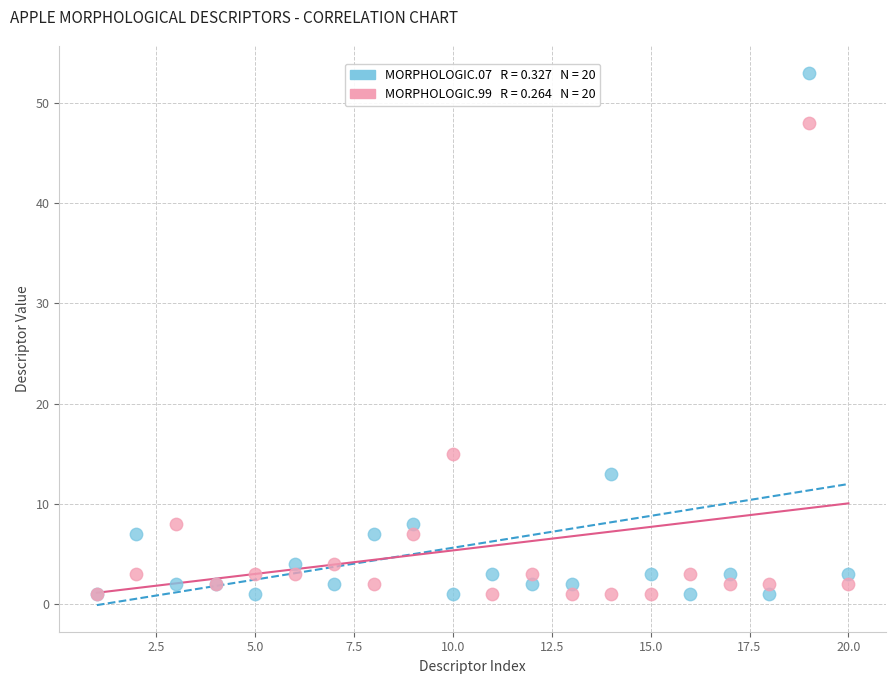

Across all series, what Y value is closest to 27?

15